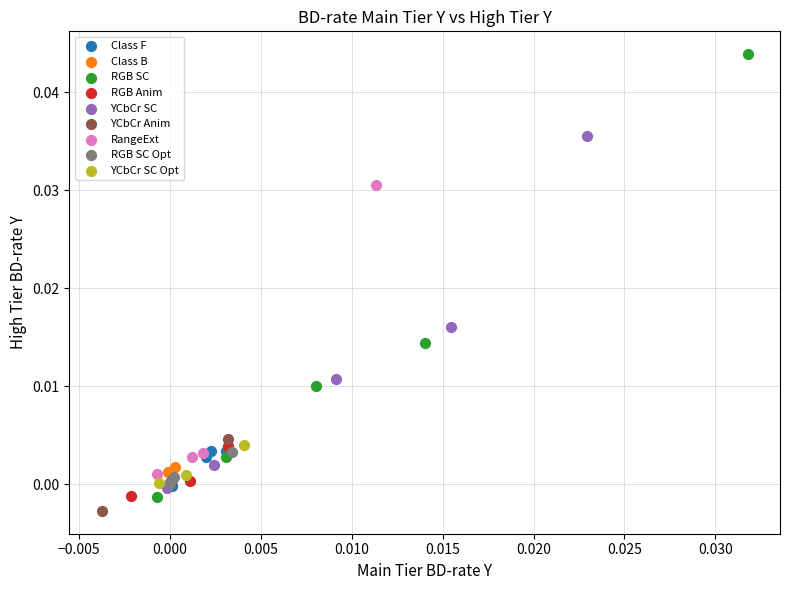

What are all the series names shown in the legend?

Class F, Class B, RGB SC, RGB Anim, YCbCr SC, YCbCr Anim, RangeExt, RGB SC Opt, YCbCr SC Opt